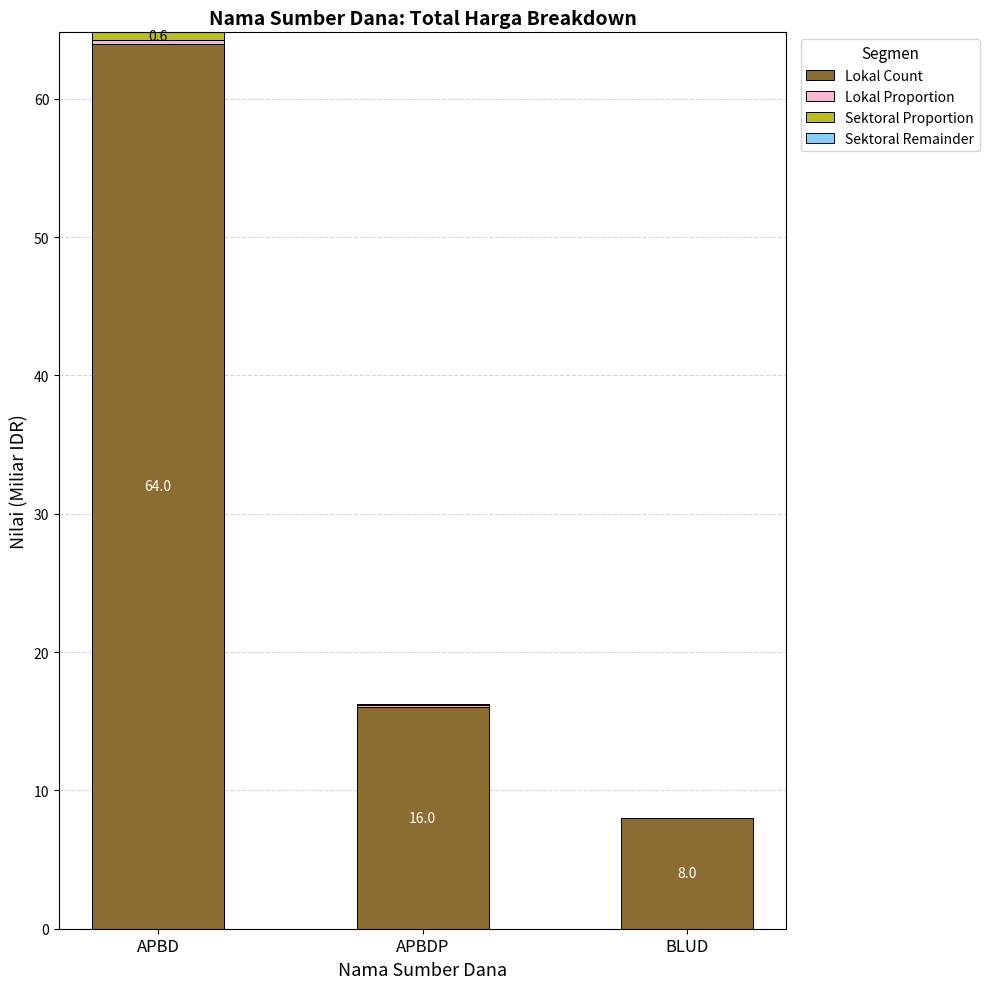

What is the total value across all series at APBD?

64.8